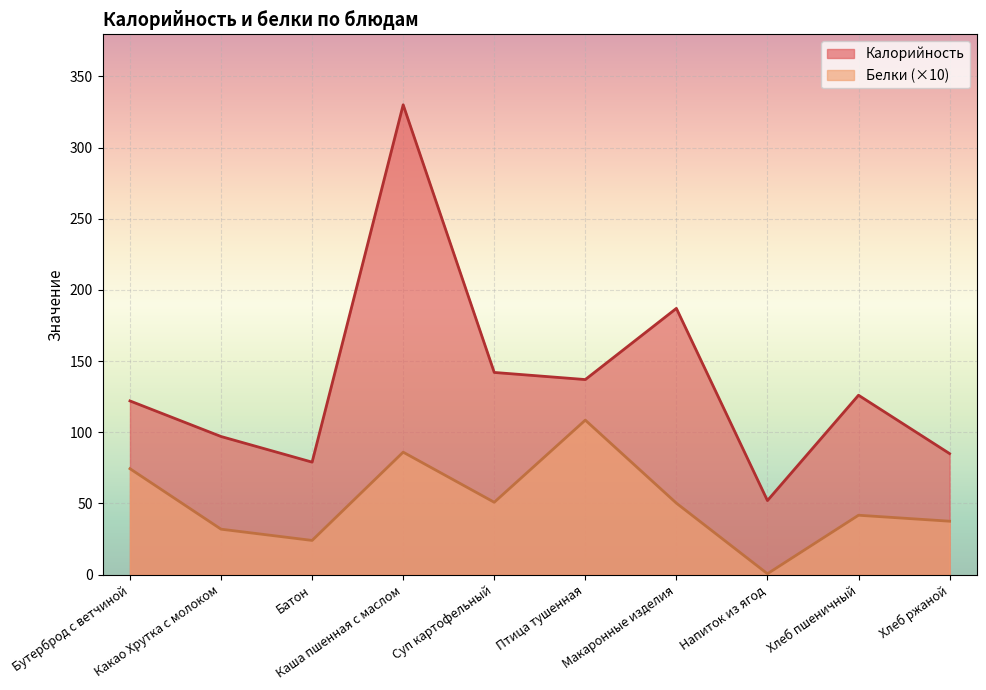

At which category does Белки reach its first local valley?

Батон